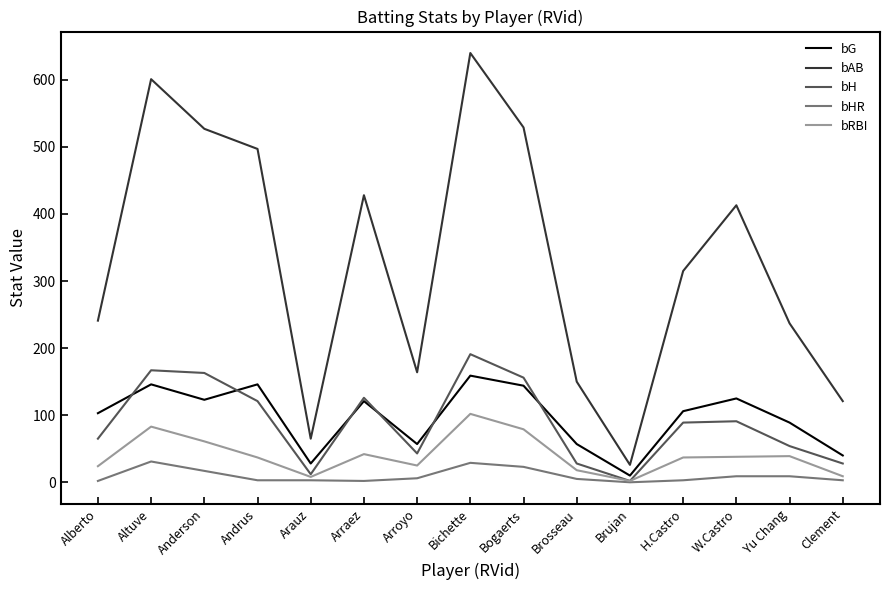

What is the sum of the bG values at Arroyo and Brujan?

67